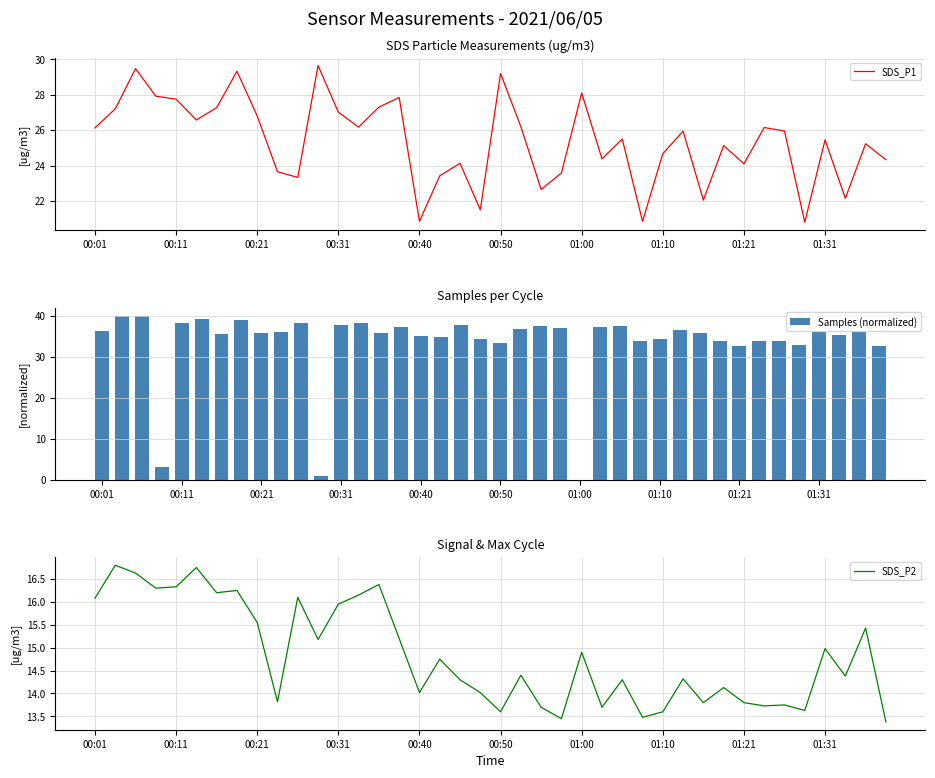

What is the difference between the maximum and minimum values in the Samples (normalized) series?

40.0